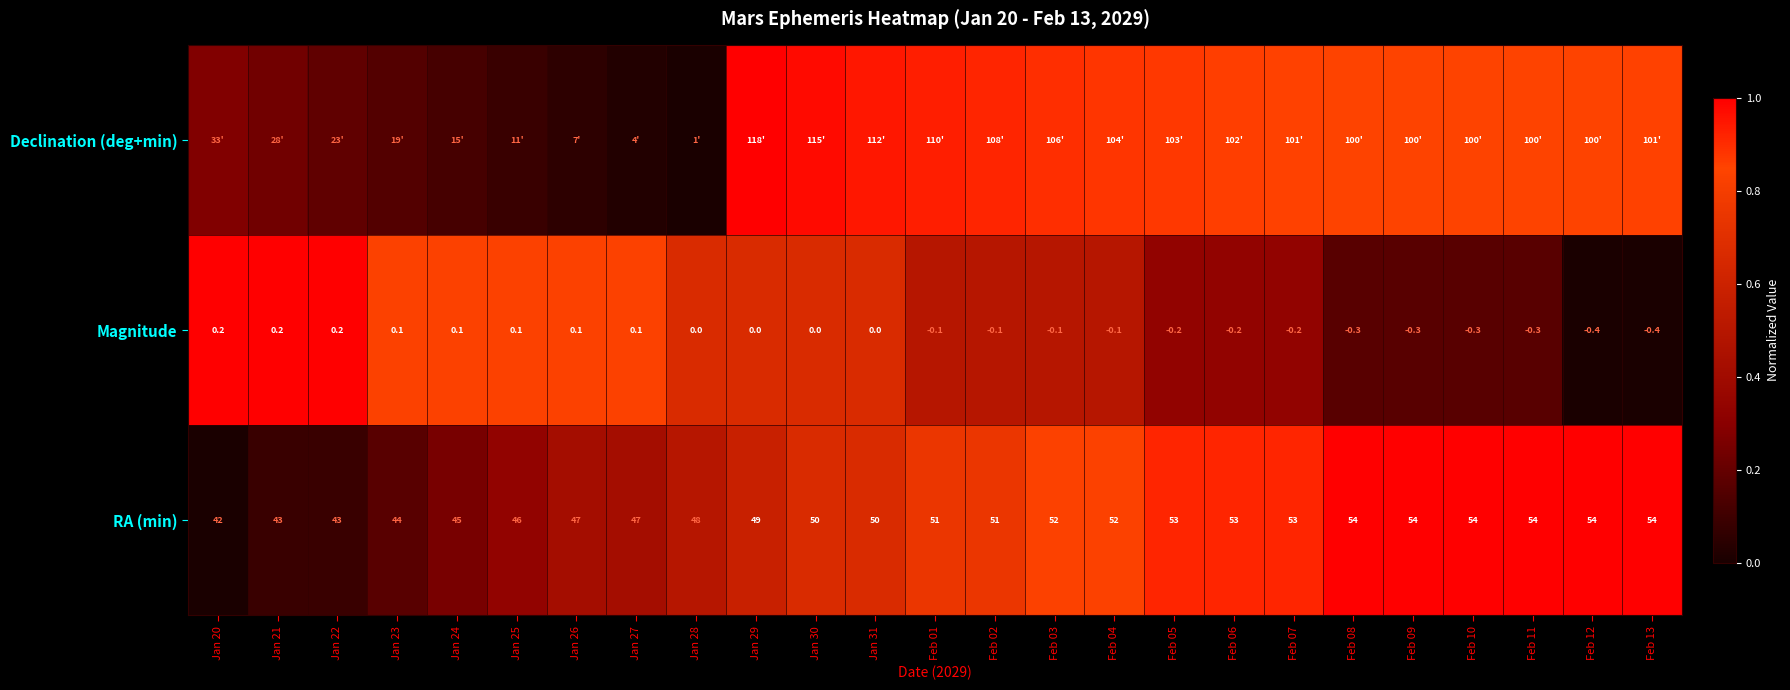

What is the maximum value shown in the chart?

1.0